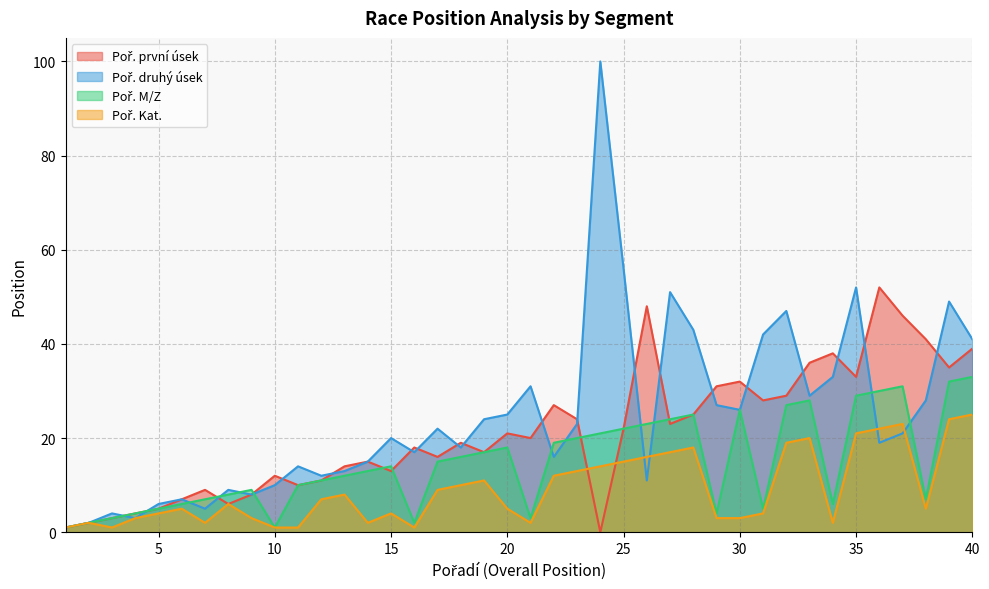

How many intersections are there between Poř. první úsek and Poř. Kat.?

2